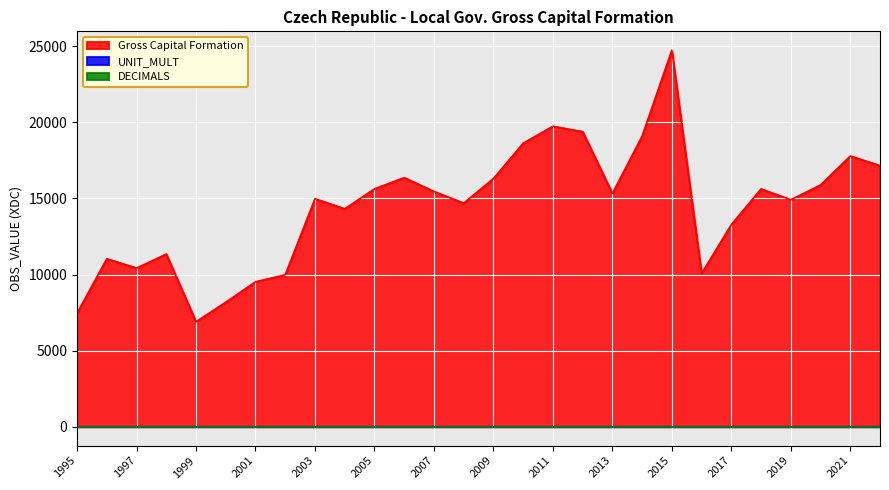

Reading right to left, extract all data points from this chart.

Gross Capital Formation: 17156	17790	15886	14915	15625	13282	10071	24745	19093	15329	19389	19745	18626	16305	14690	15462	16366	15630	14318	14983	9987	9525	8184	6901	11345	10427	11038	7460
DECIMALS: 0	0	0	0	0	0	0	0	0	0	0	0	0	0	0	0	0	0	0	0	0	0	0	0	0	0	0	0
UNIT_MULT: 6	6	6	6	6	6	6	6	6	6	6	6	6	6	6	6	6	6	6	6	6	6	6	6	6	6	6	6